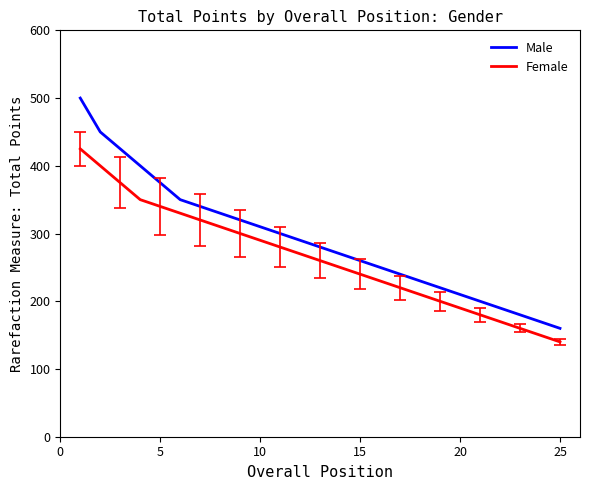

Which series has the largest total across all categories?

Male